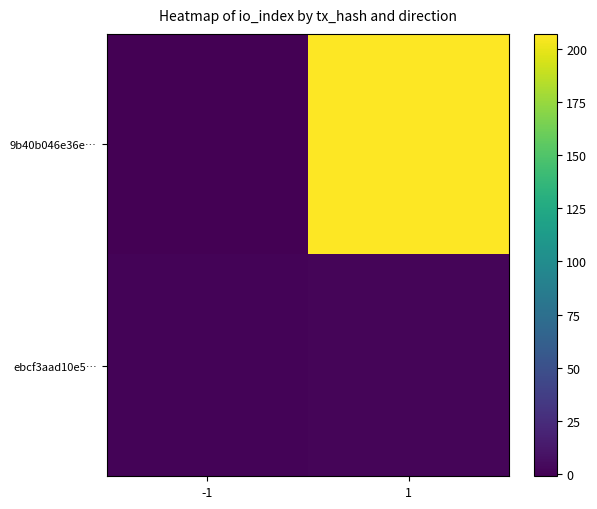

What is the smallest value displayed?

-1